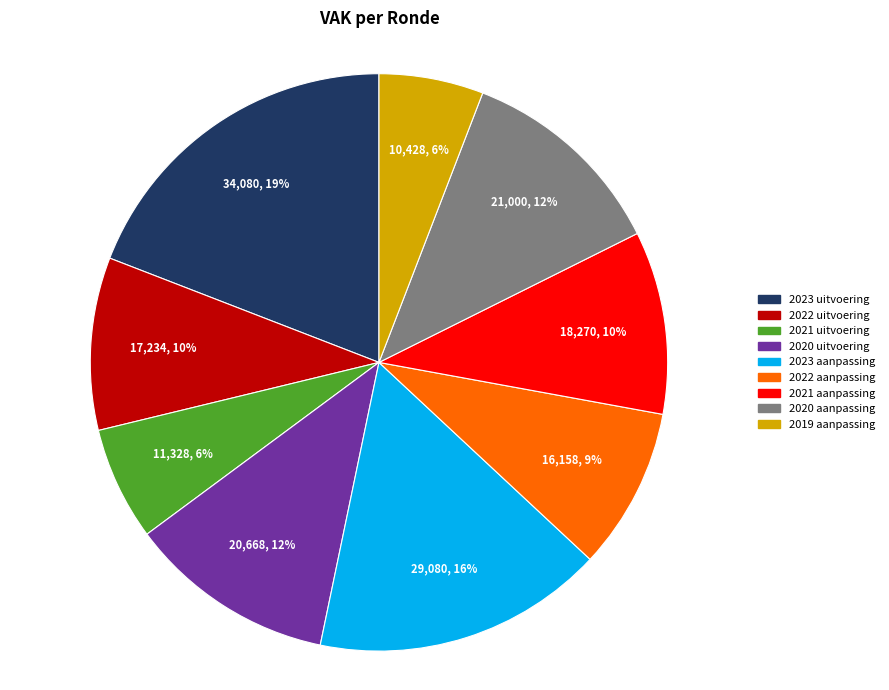

To the nearest percent, what is the difference between the largest and smallest slice percentages?

13%